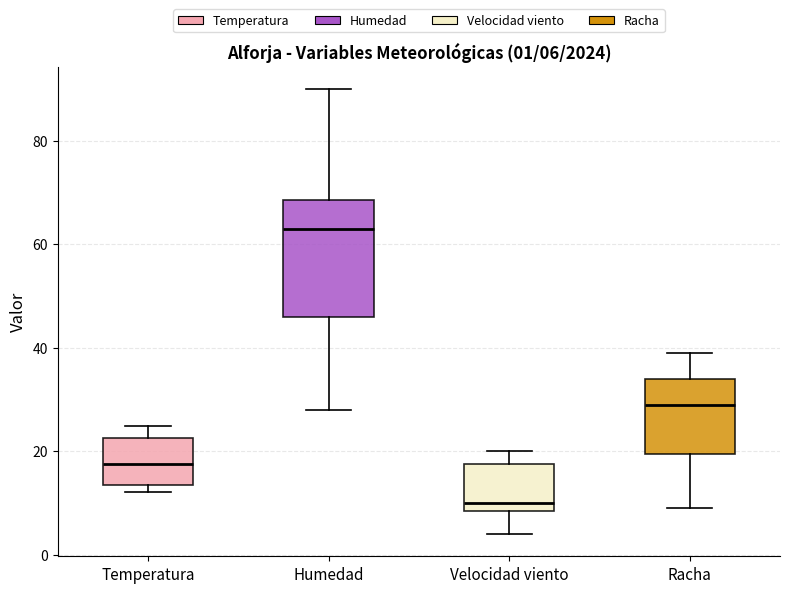

Which box is the tallest, from its lower edge to its upper edge?

Humedad